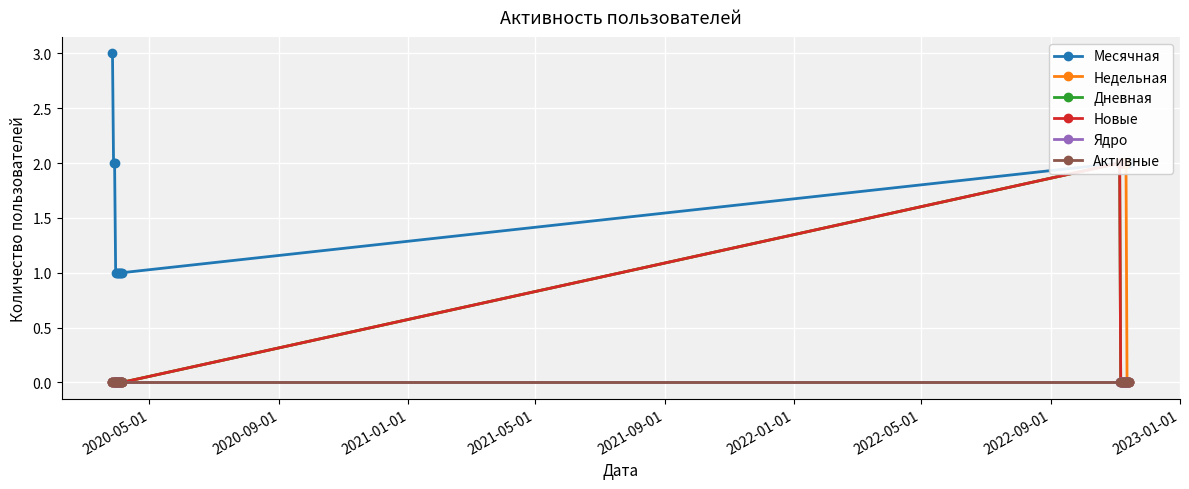

How many lines are shown in the chart?

6